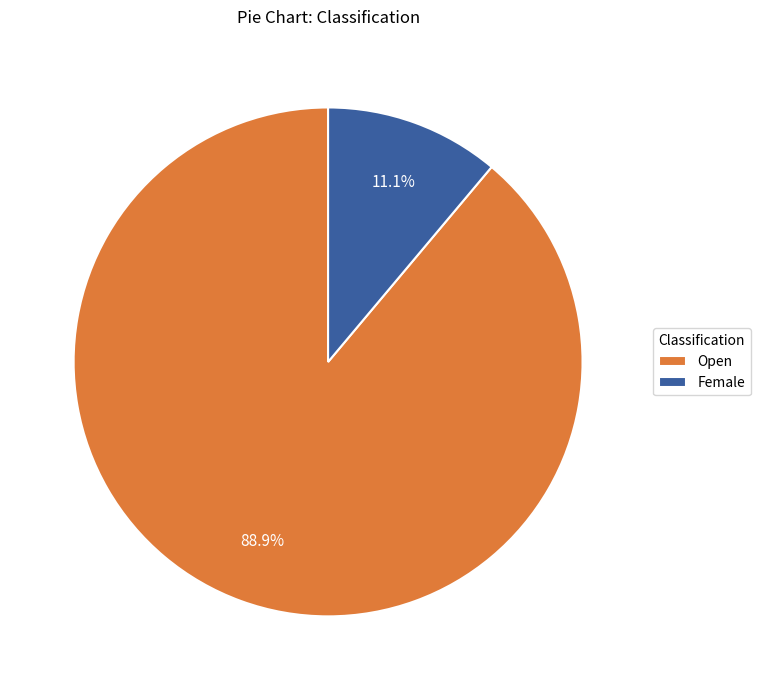

What is the total percentage of Open and Female?

100.0%